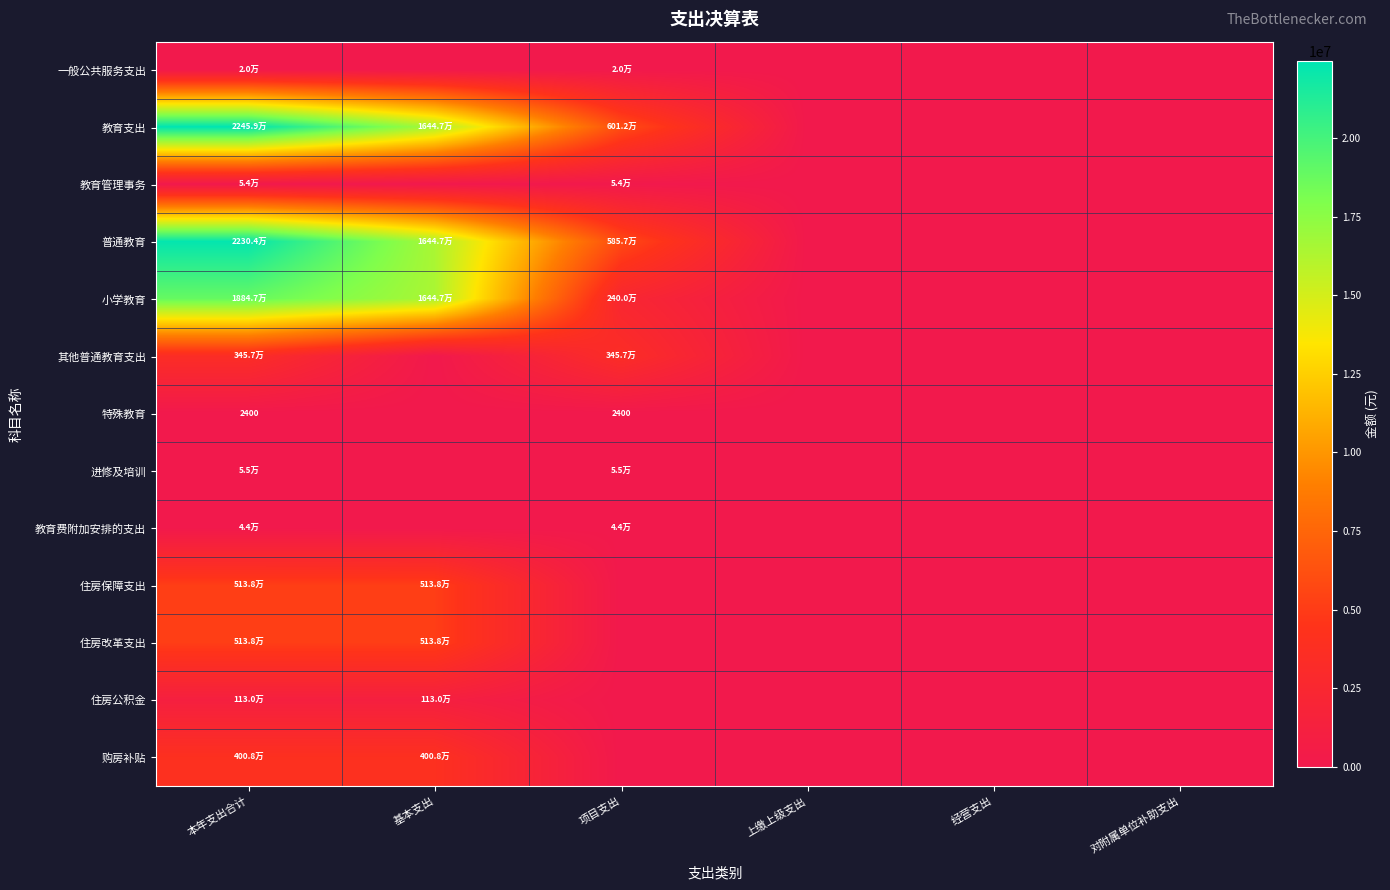

At how many categories does at least one series exceed 18121571?

1